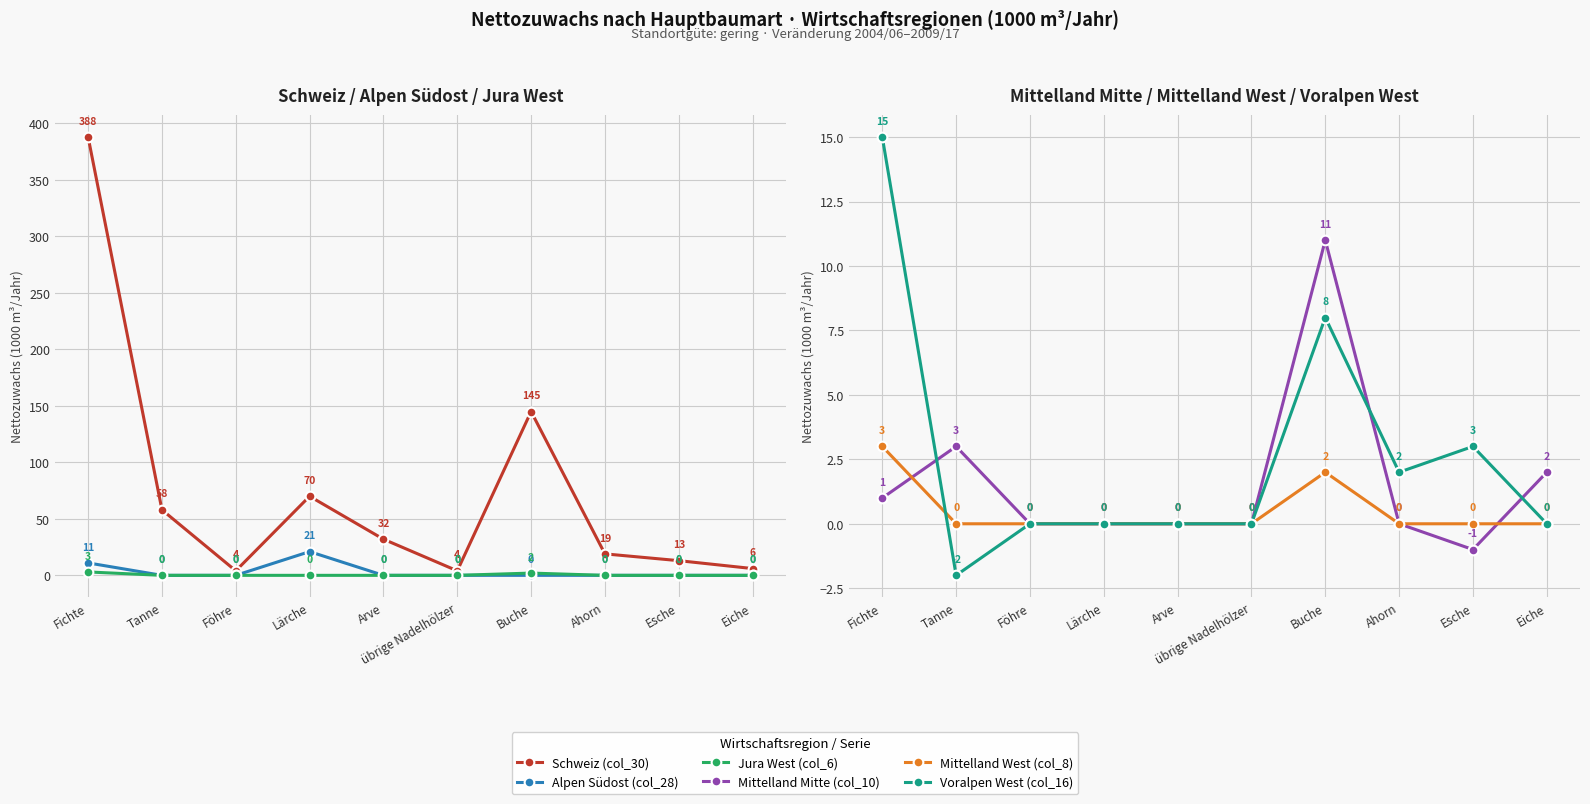

In Voralpen West (col_16), how many points are lower than both neighbors (excluding endpoints)?

2